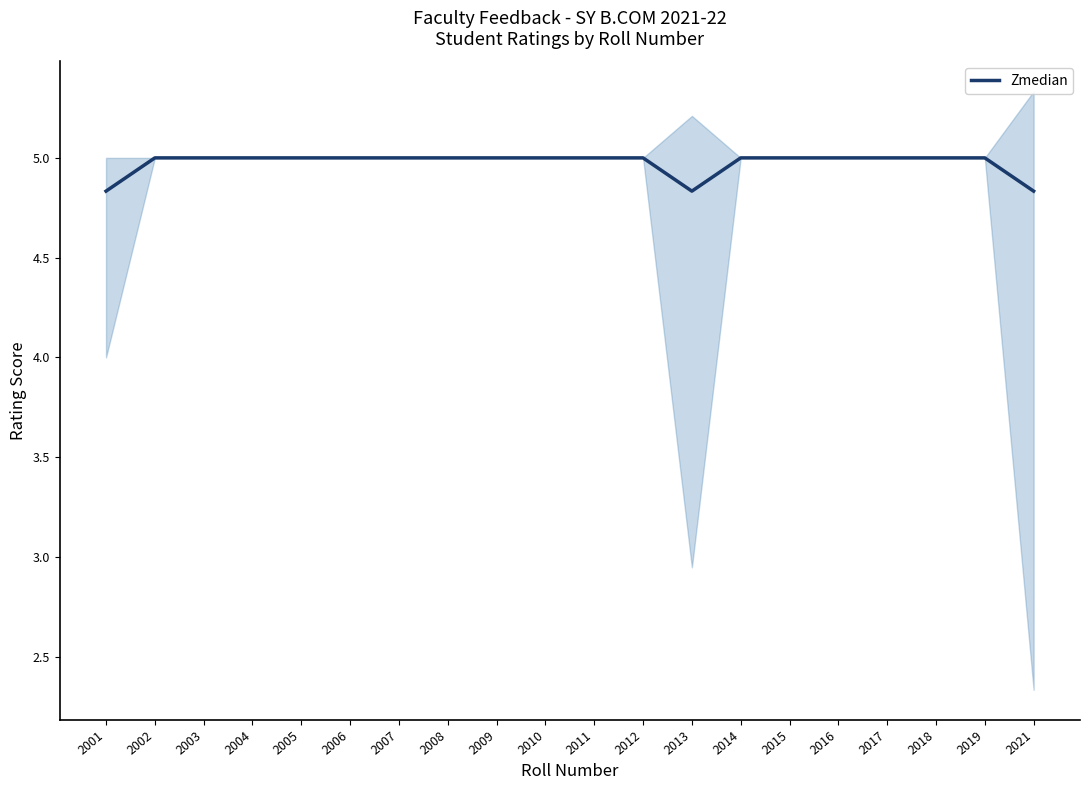

Where is the data nearest to the value 4?

2001